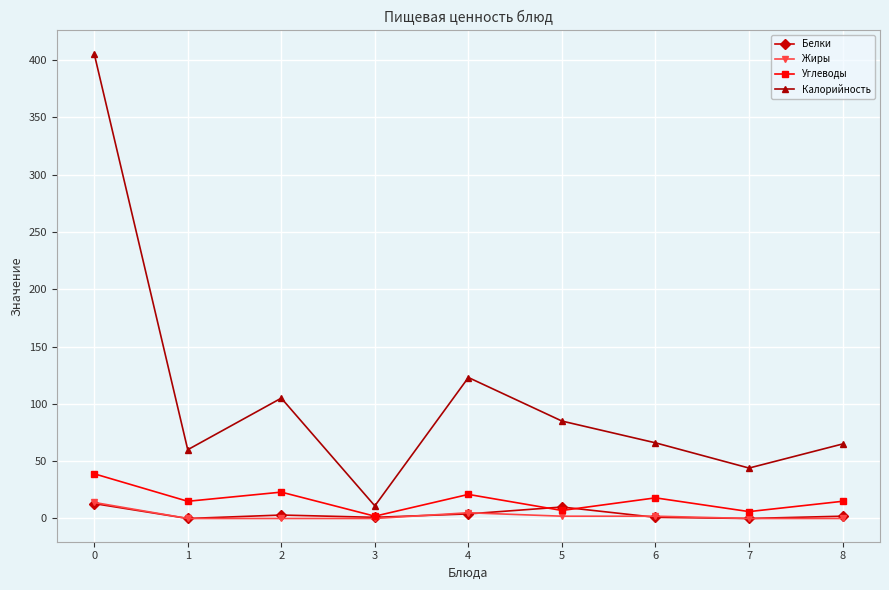

True or false: Калорийность has more than 2 interior local peaks.

False